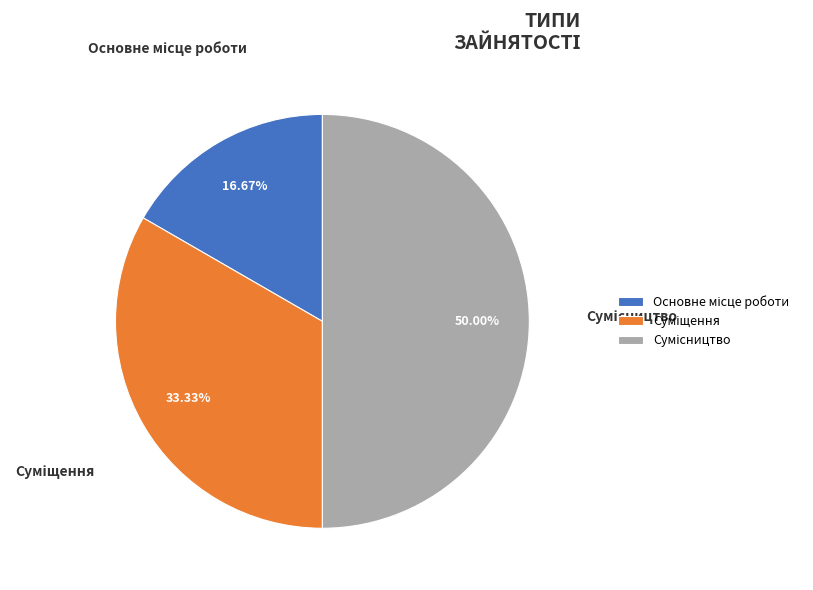

How many segments does this pie chart have?

3